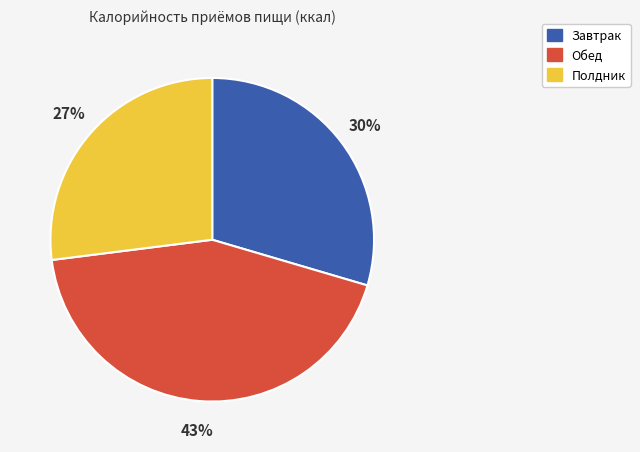

What is the smallest slice in the pie chart?

Полдник